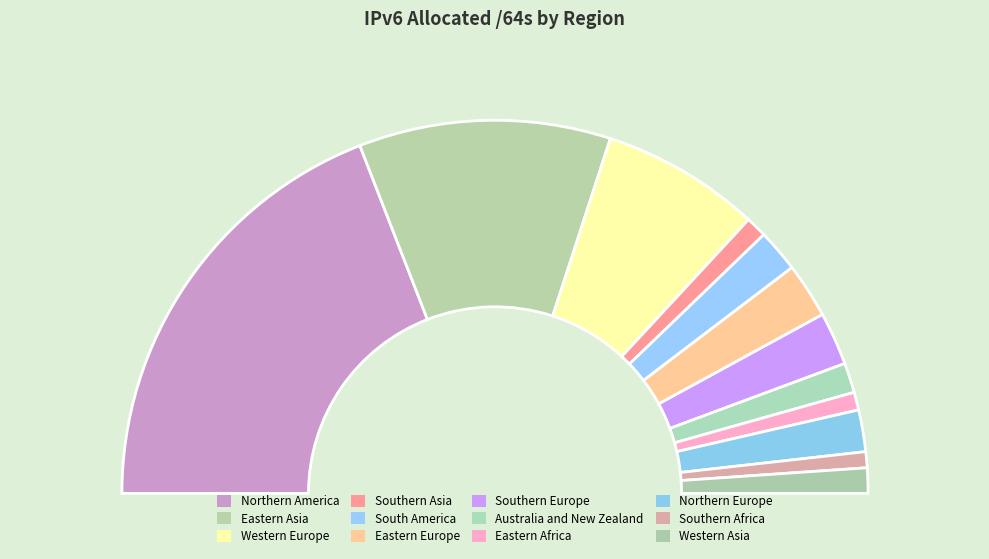

To the nearest percent, what is the combined percentage of Northern Europe and Southern Europe?

8%